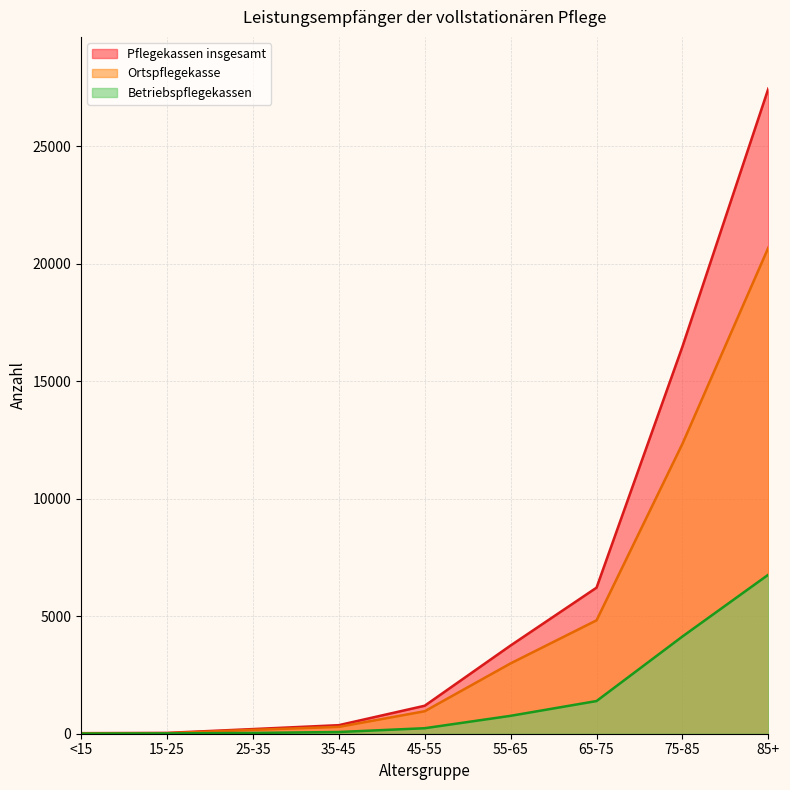

True or false: Betriebspflegekassen and Ortspflegekasse intersect in this chart.

False